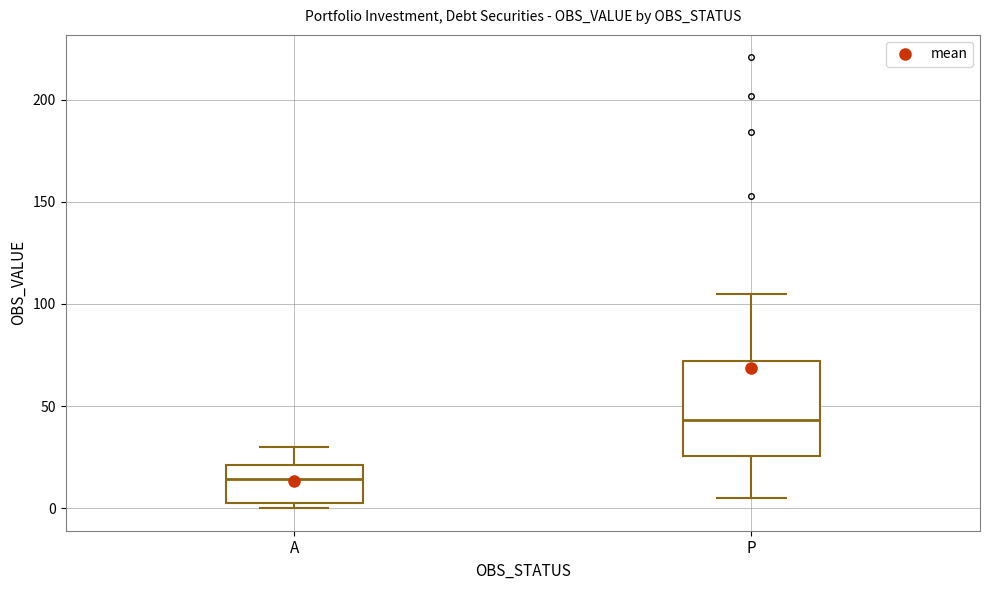

Reading left to right, read every box against the y-axis: the position of its median line, the range the box covers, and the ends of its whiskers. The values are not printed on the chart, so give them approximately, as read against the axis.

A: median 15, box 5 to 20, whiskers 0 to 30
P: median 45, box 25 to 70, whiskers 5 to 105